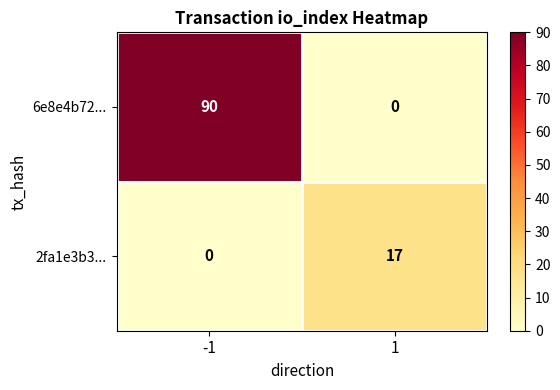

What is the greatest value displayed?

90